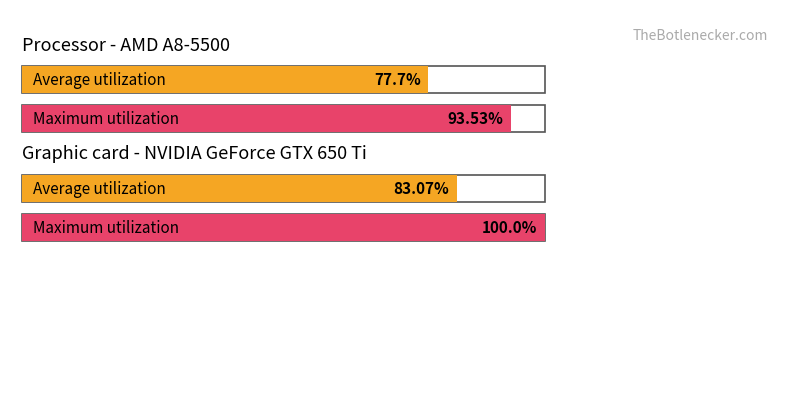

Does the chart contain stacked bars?

No